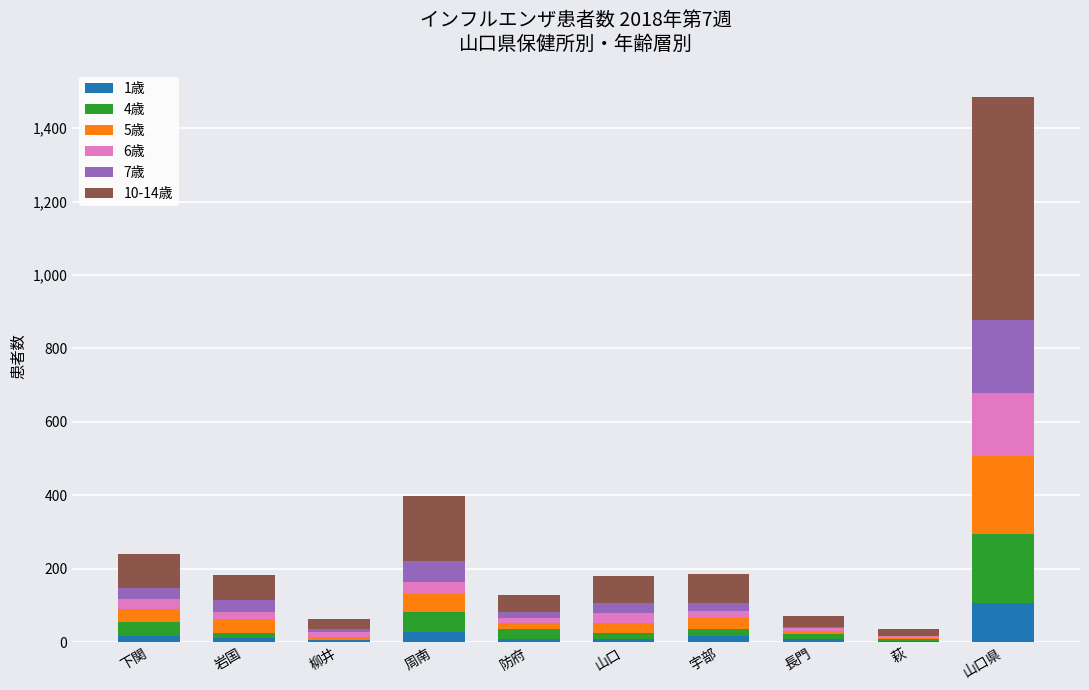

Does the chart contain stacked bars?

Yes